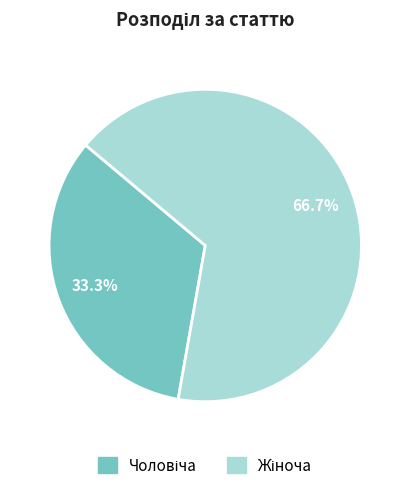

Does any single category account for the majority?

Yes